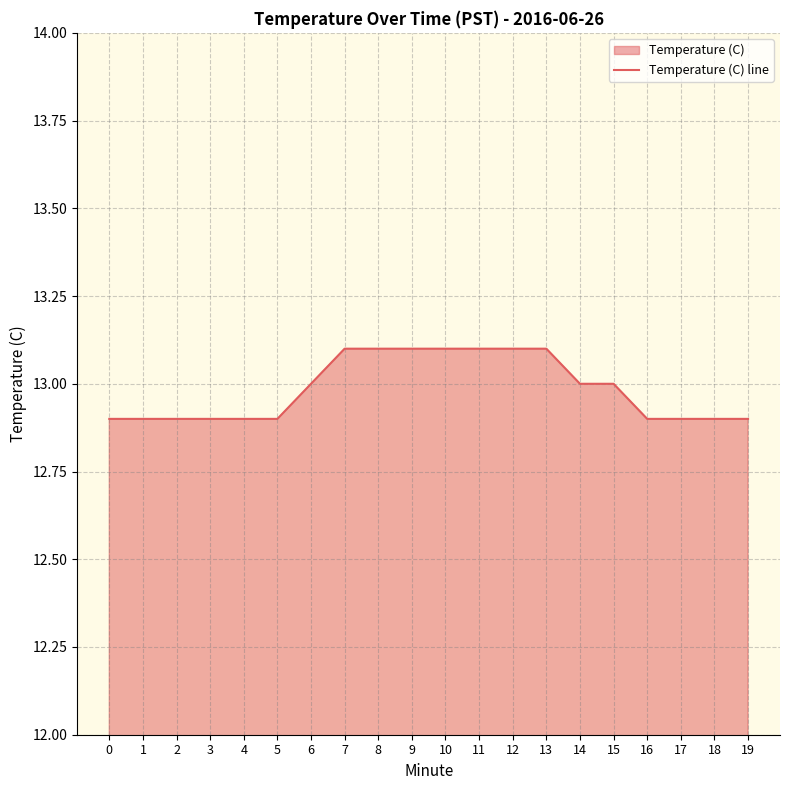

What is the greatest value displayed?

13.1